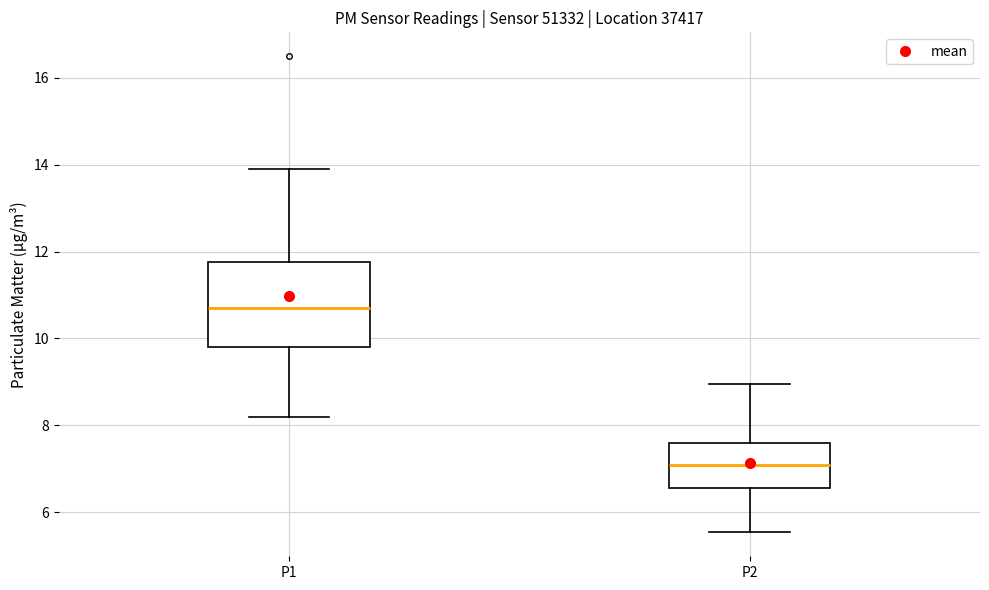

Reading left to right, transcribe this box plot: for each box, give where its median line is, the range the box spans, and where its two whiskers end, as read against the y-axis. The values are not printed on the chart, so give them approximately, as read against the axis.

P1: median 10.8, box 9.8 to 11.8, whiskers 8.2 to 14.0
P2: median 7.0, box 6.6 to 7.6, whiskers 5.6 to 9.0